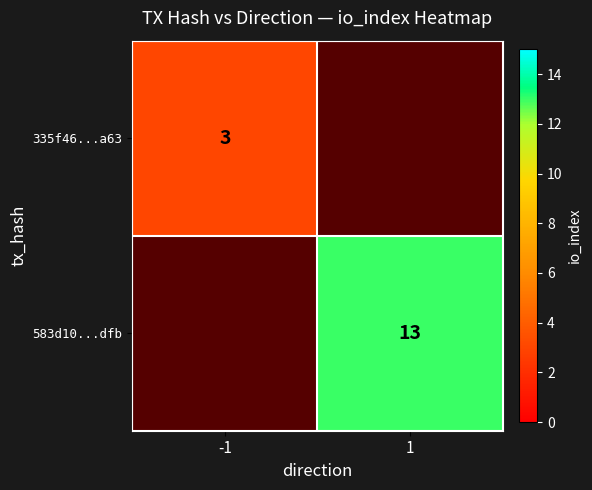

The 335f46...a63 series shows 1 at -1. True or false?

False